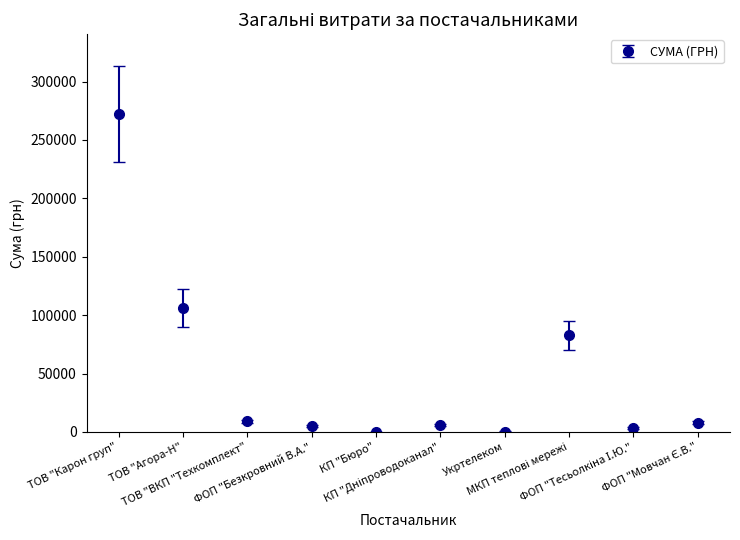

What is the average value?

49344.9